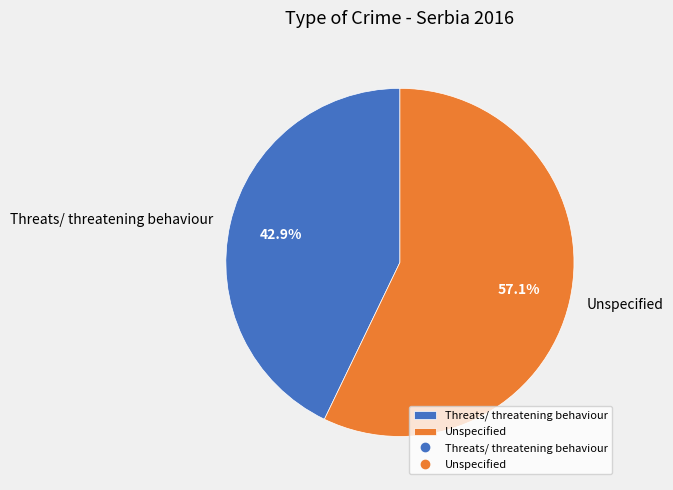

To the nearest percent, what is the difference between the Threats/ threatening behaviour and Unspecified slice percentages?

14%